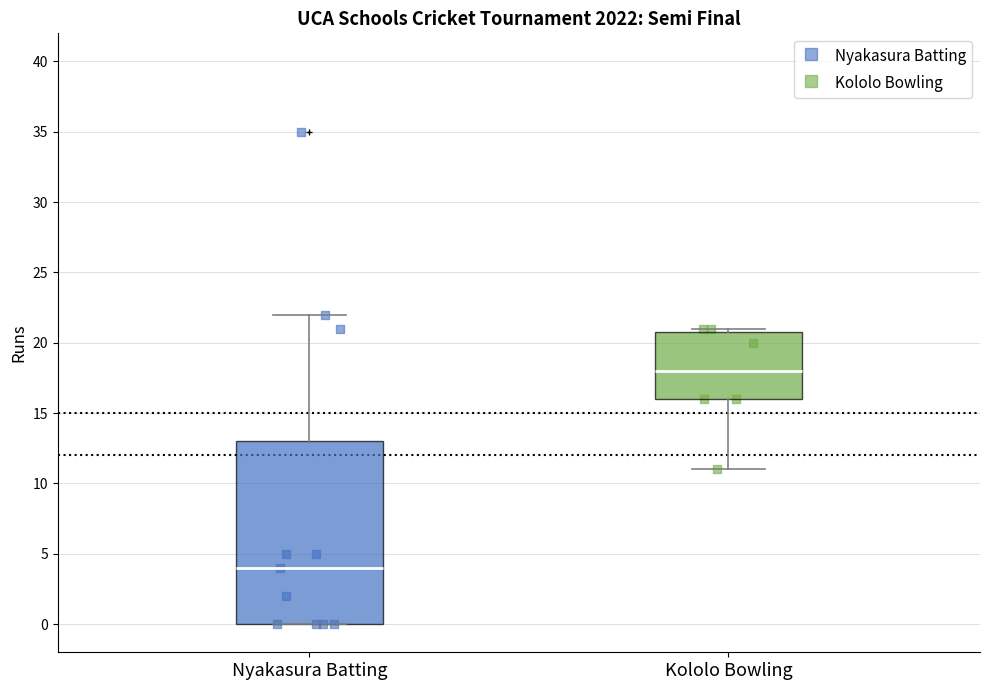

Which box has the highest median line?

Kololo Bowling